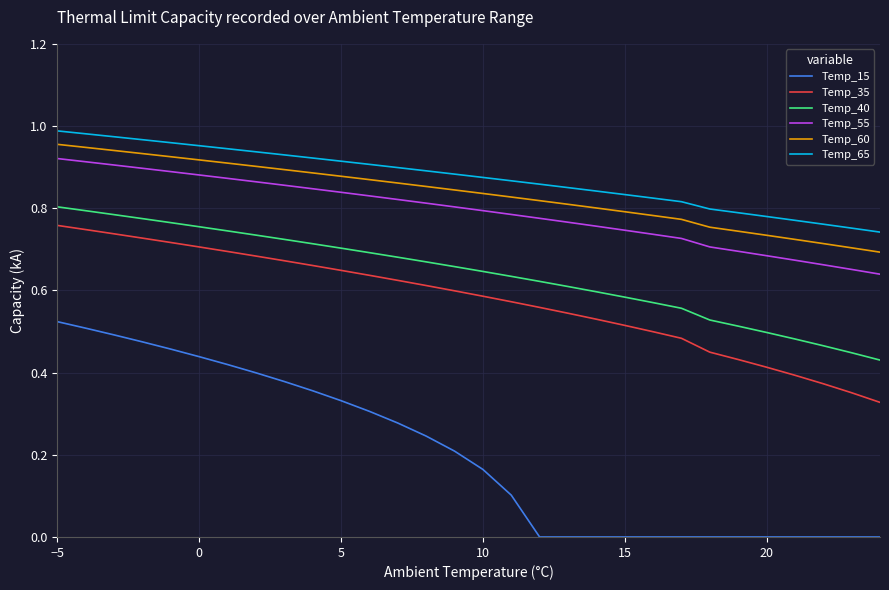

How many Temp_60 values are between 0 and 1?

30